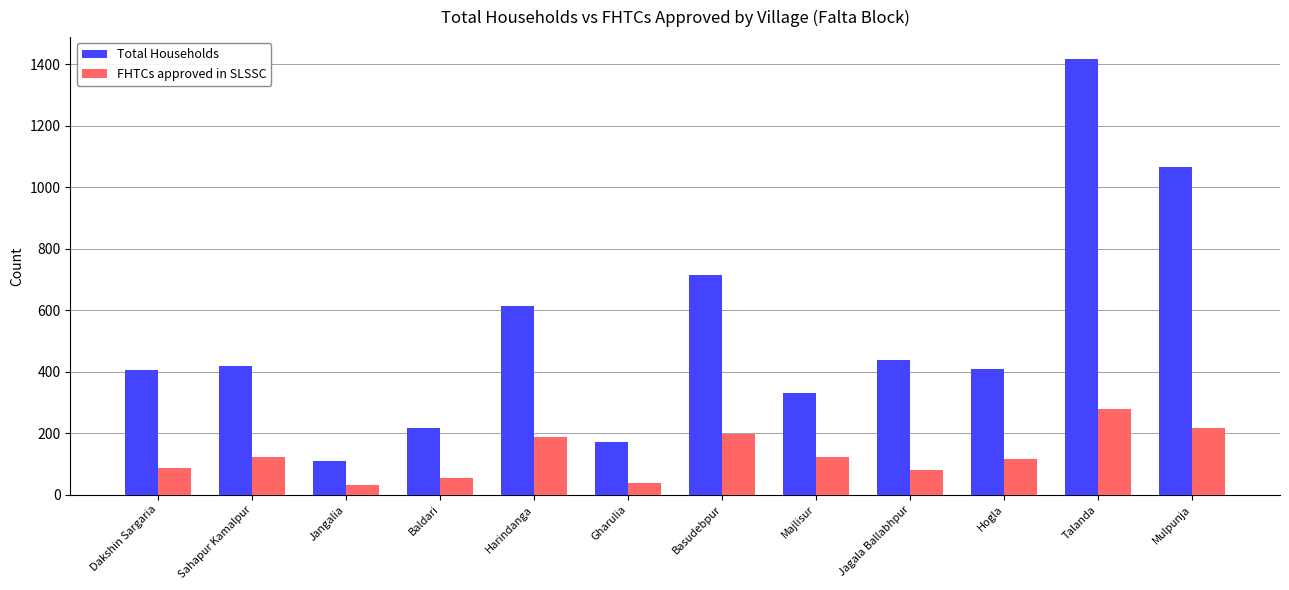

Is the value of Total Households at Sahapur Kamalpur greater than the value of FHTCs approved in SLSSC at Mulpunja?

Yes